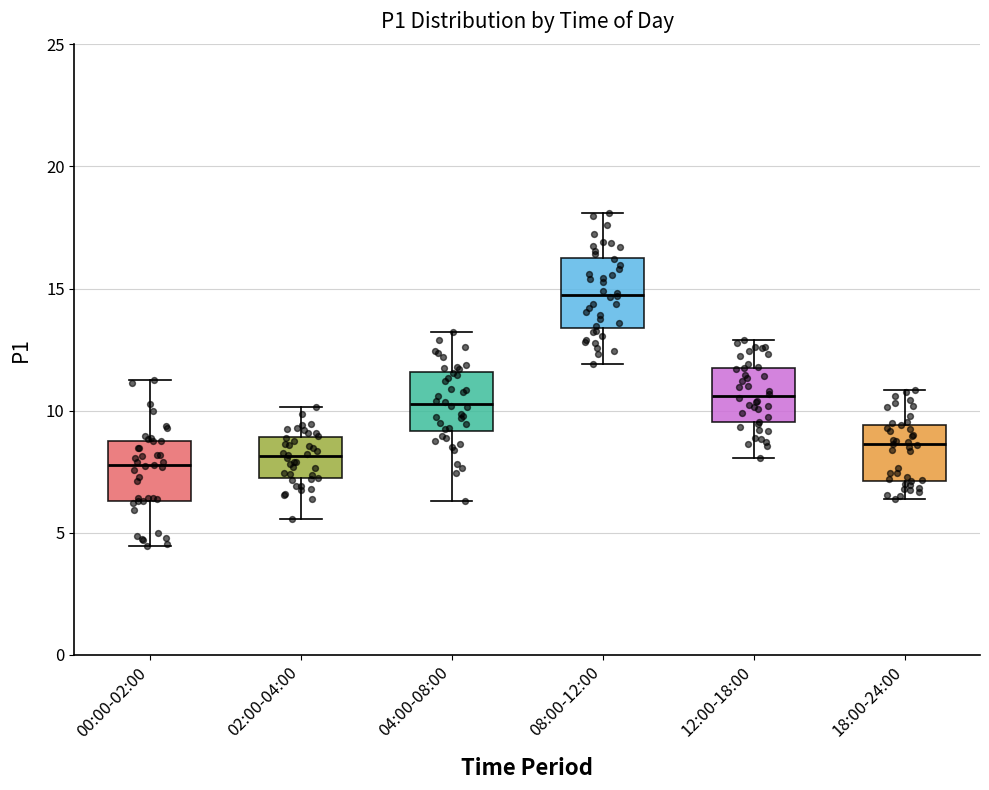

Where is the upper edge of the box for 18:00-24:00 on the y-axis? The values are not printed on the chart, so give them approximately, as read against the axis.

9.5